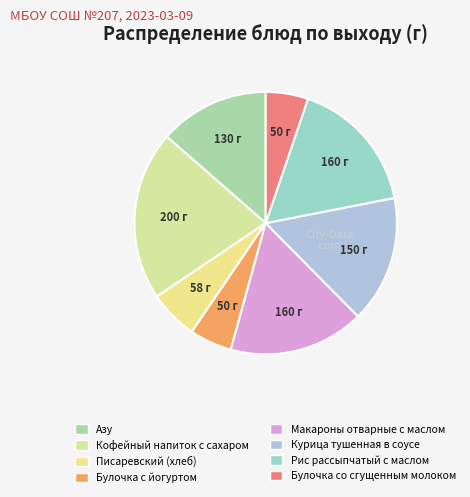

Count the number of slices in the pie.

8